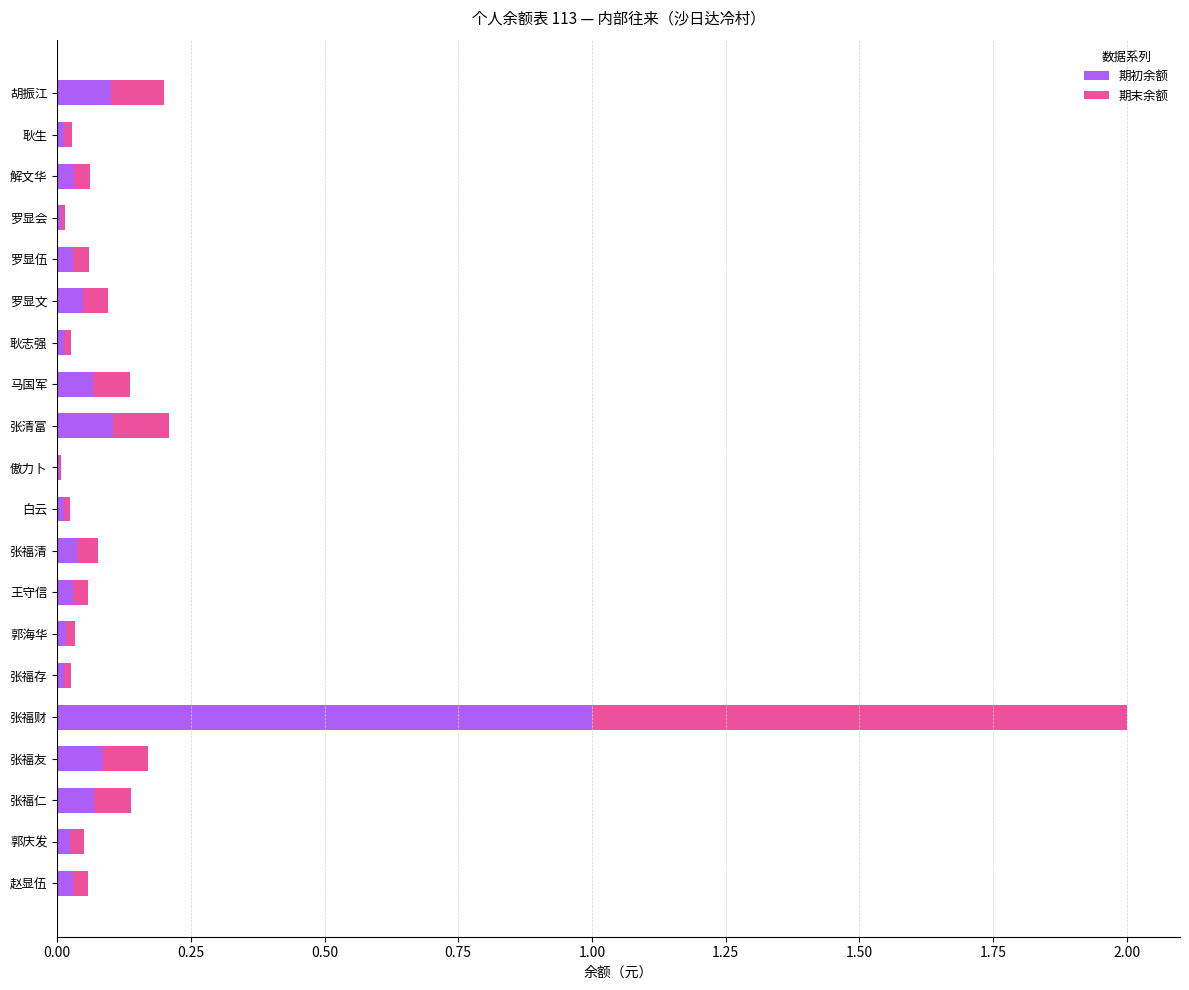

At which category is the sum across all series the highest?

张福财